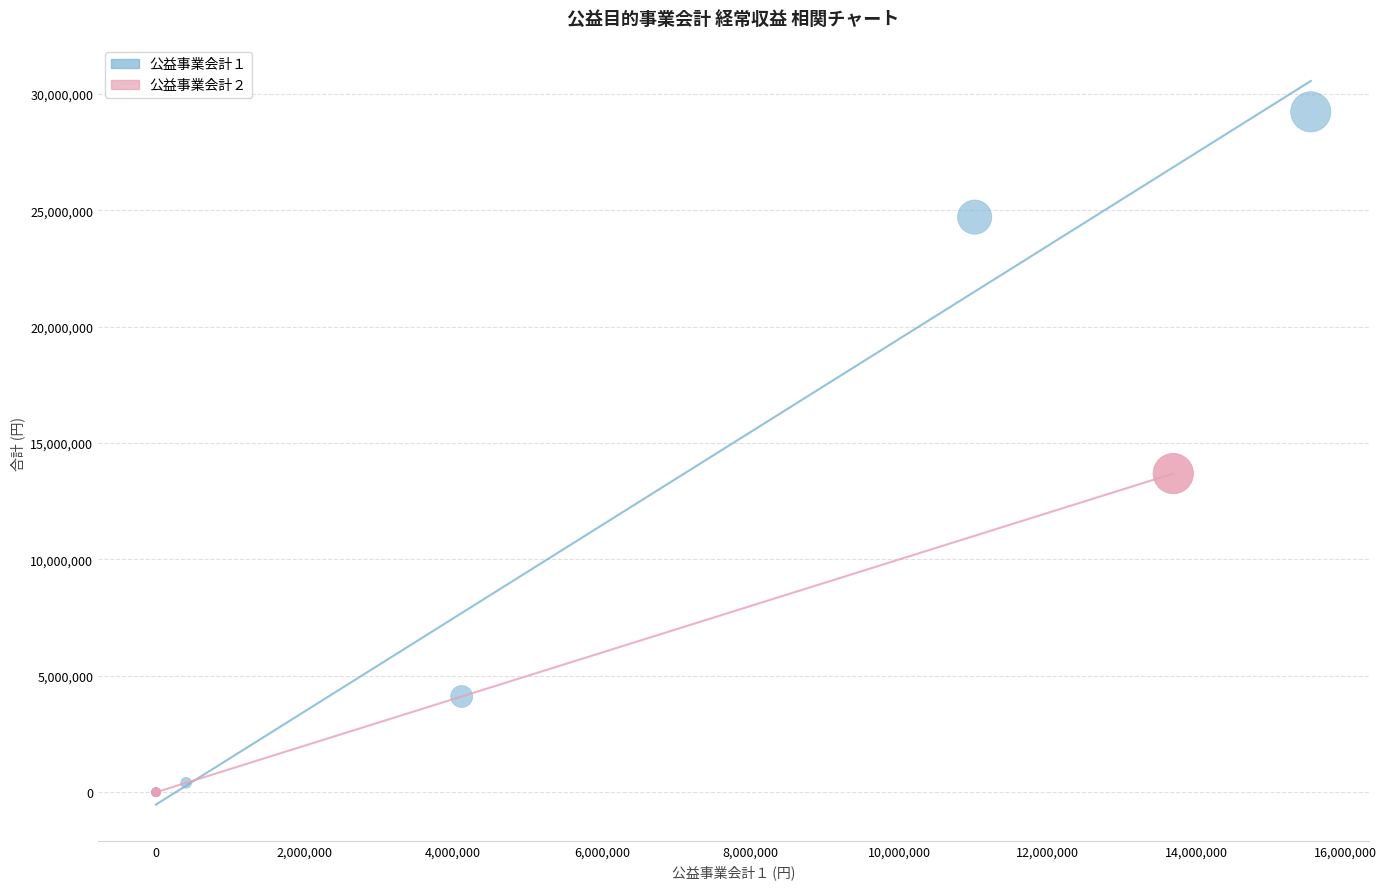

Which series has the widest spread of Y values?

公益事業会計１